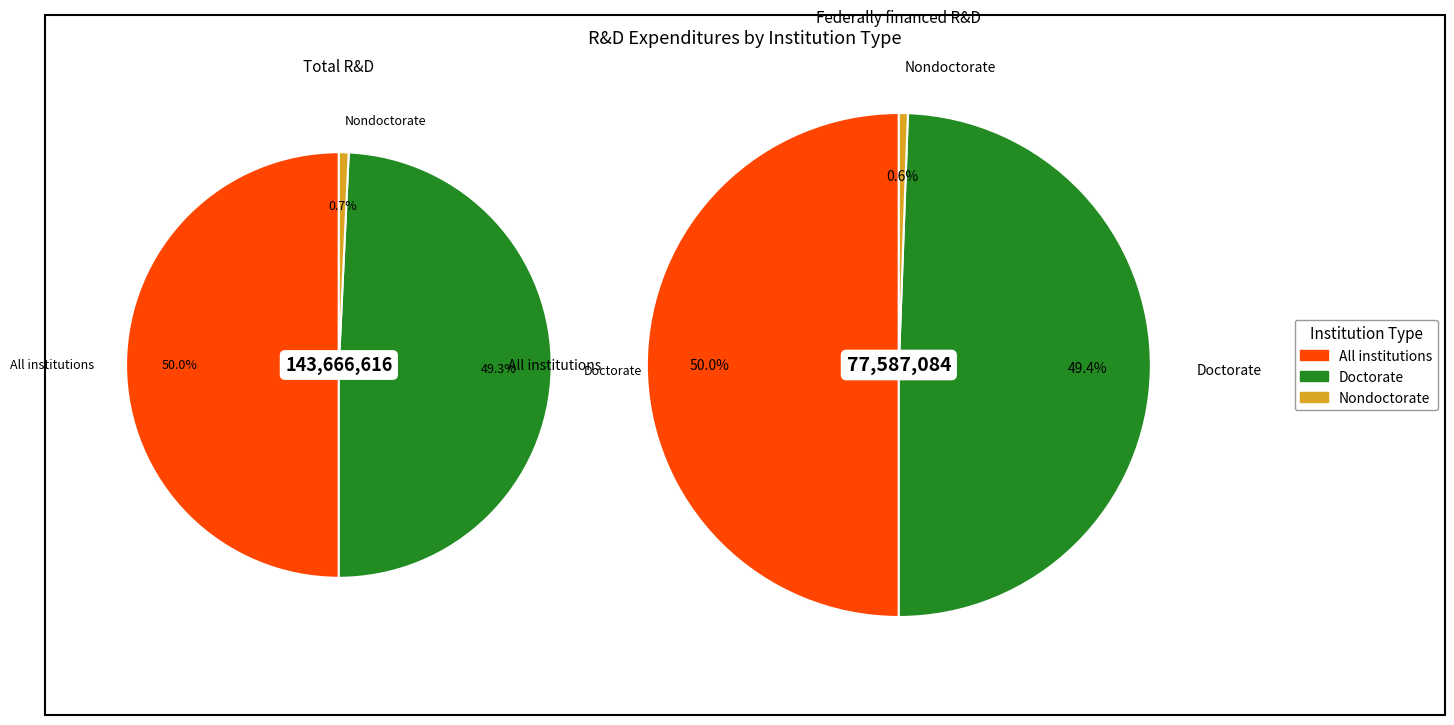

How many segments does this pie chart have?

3